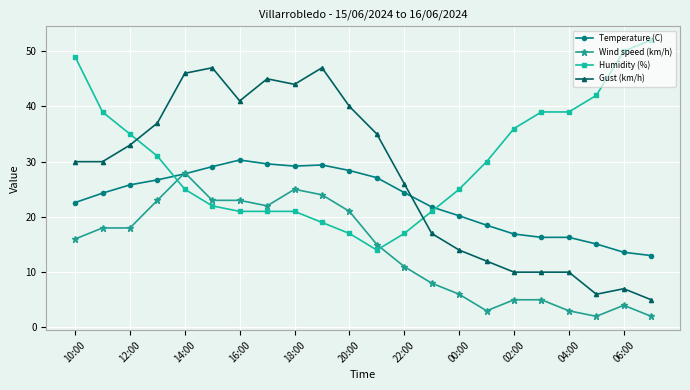

What is the smallest value displayed?

2.0